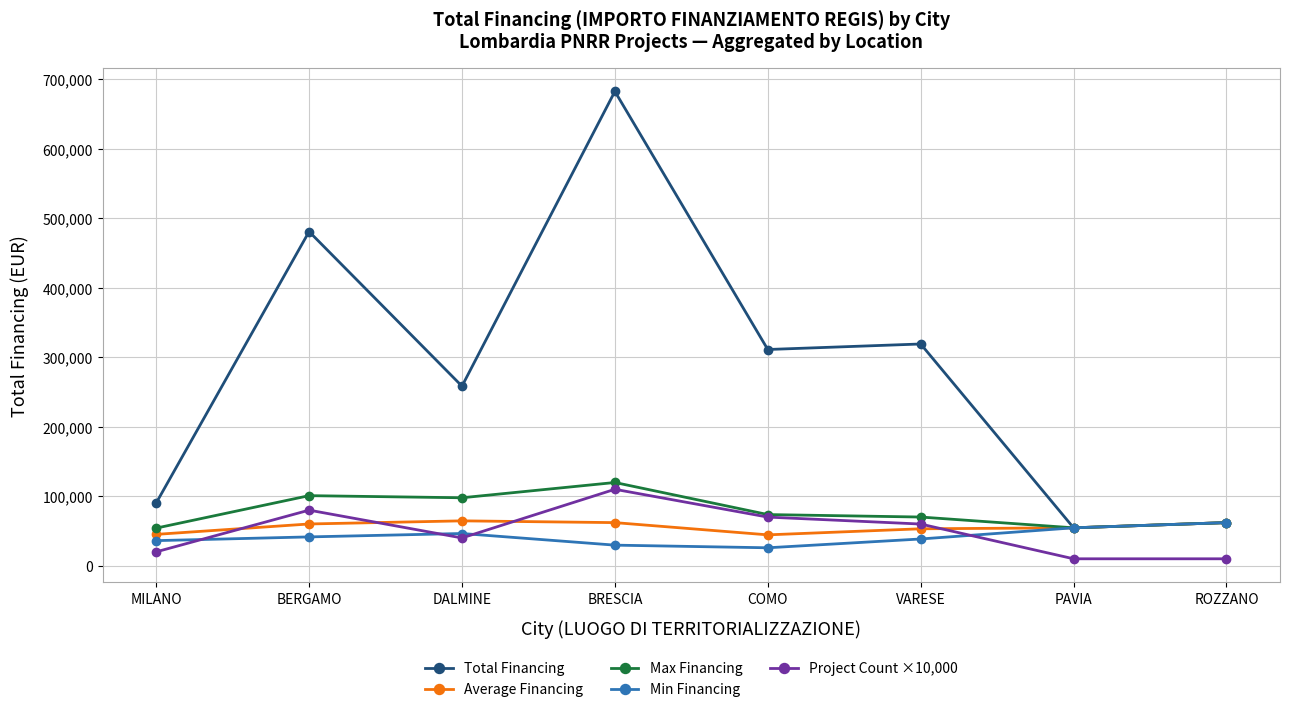

Where is the first local maximum for Project Count ×10,000?

BERGAMO